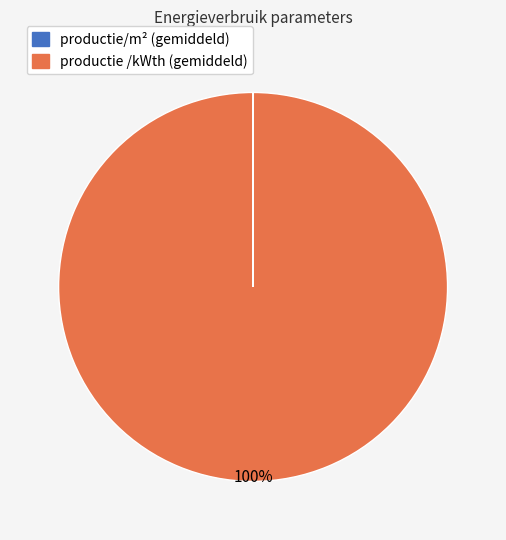

To the nearest percent, what is the difference between the largest and smallest slice percentages?

100%